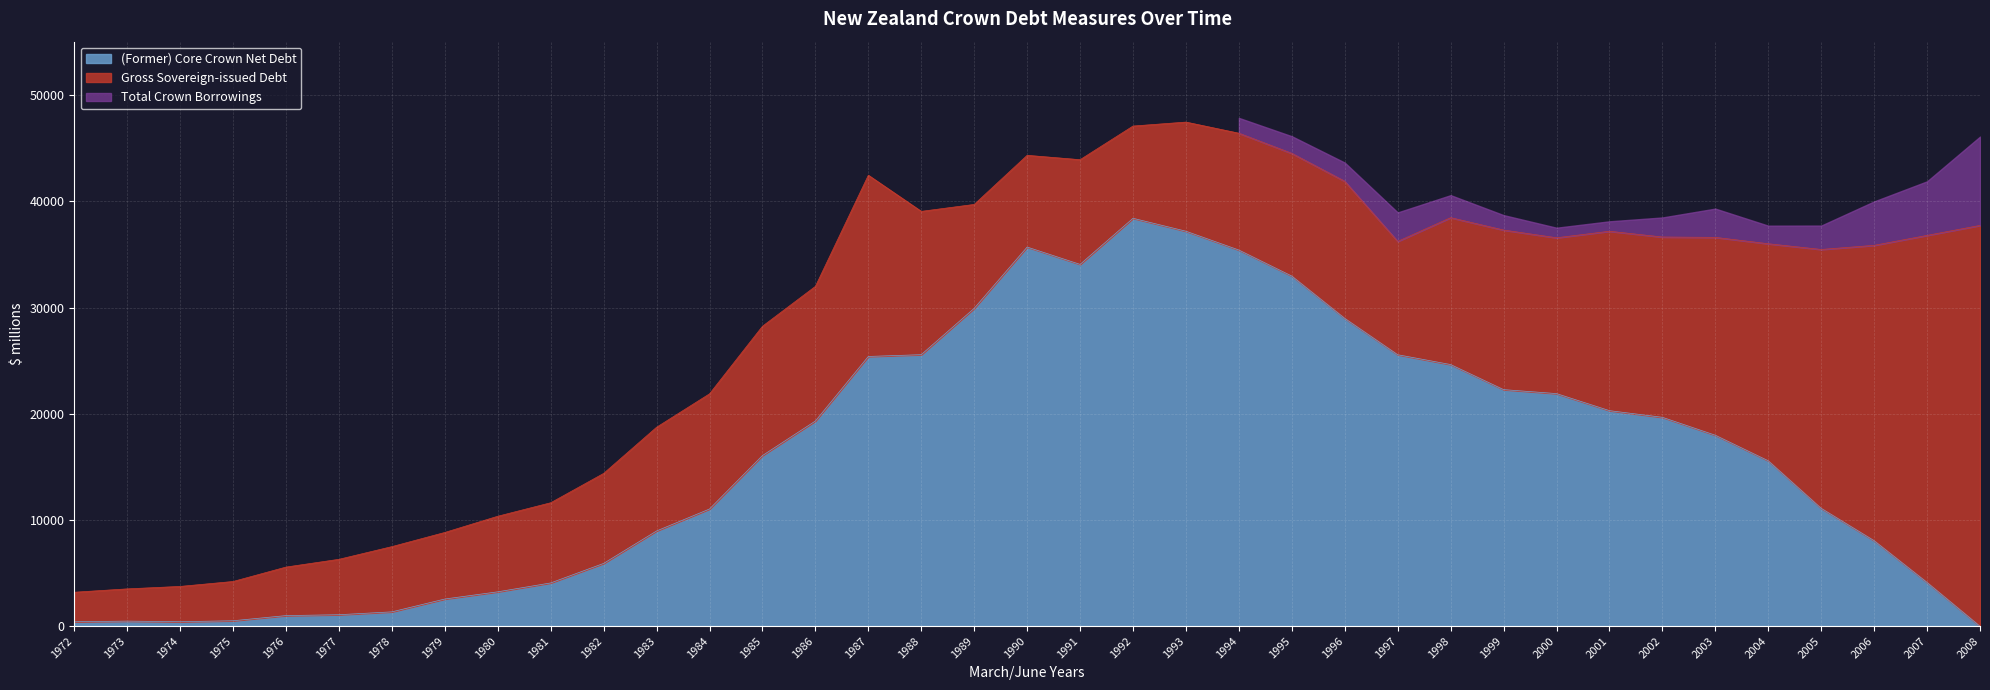

How many interior local valleys does the (Former) Core Crown Net Debt series have?

2